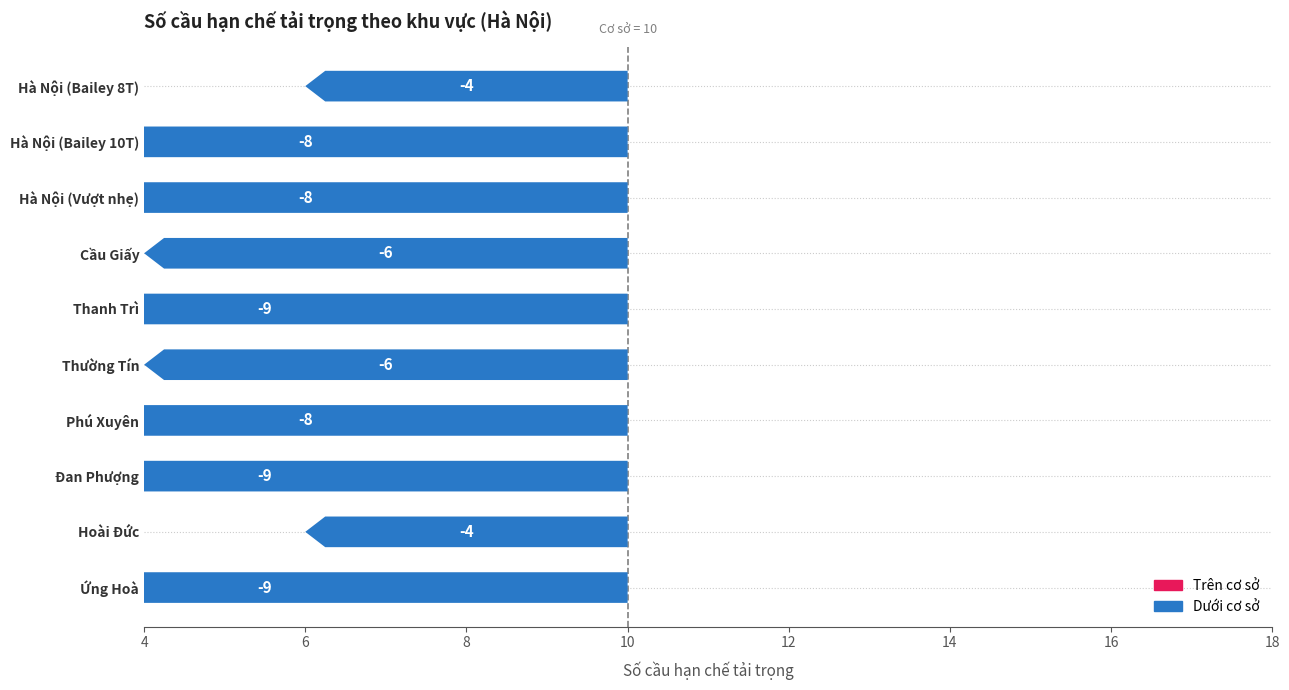

Which has a higher value, Hà Nội (Bailey 10T) or Hà Nội (Bailey 8T)?

Hà Nội (Bailey 8T)